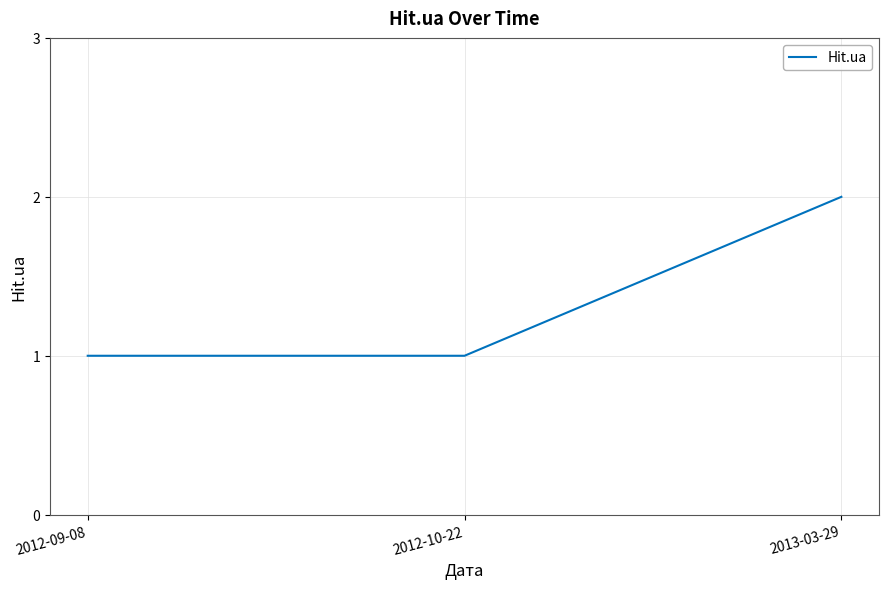

Reading left to right, transcribe all the data shown in this chart.

2012-09-08=1	2012-10-22=1	2013-03-29=2